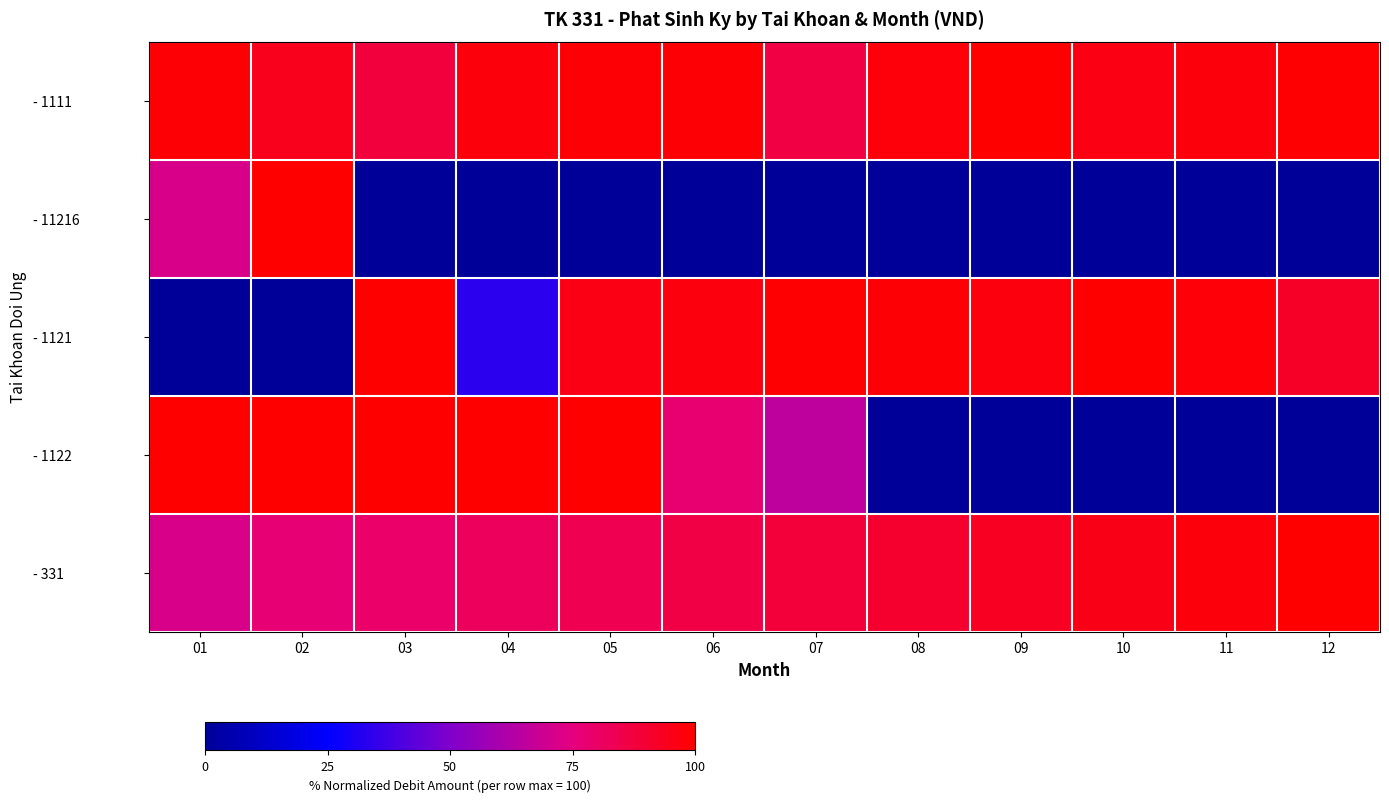

Which series has the largest range (max minus min)?

- 11216